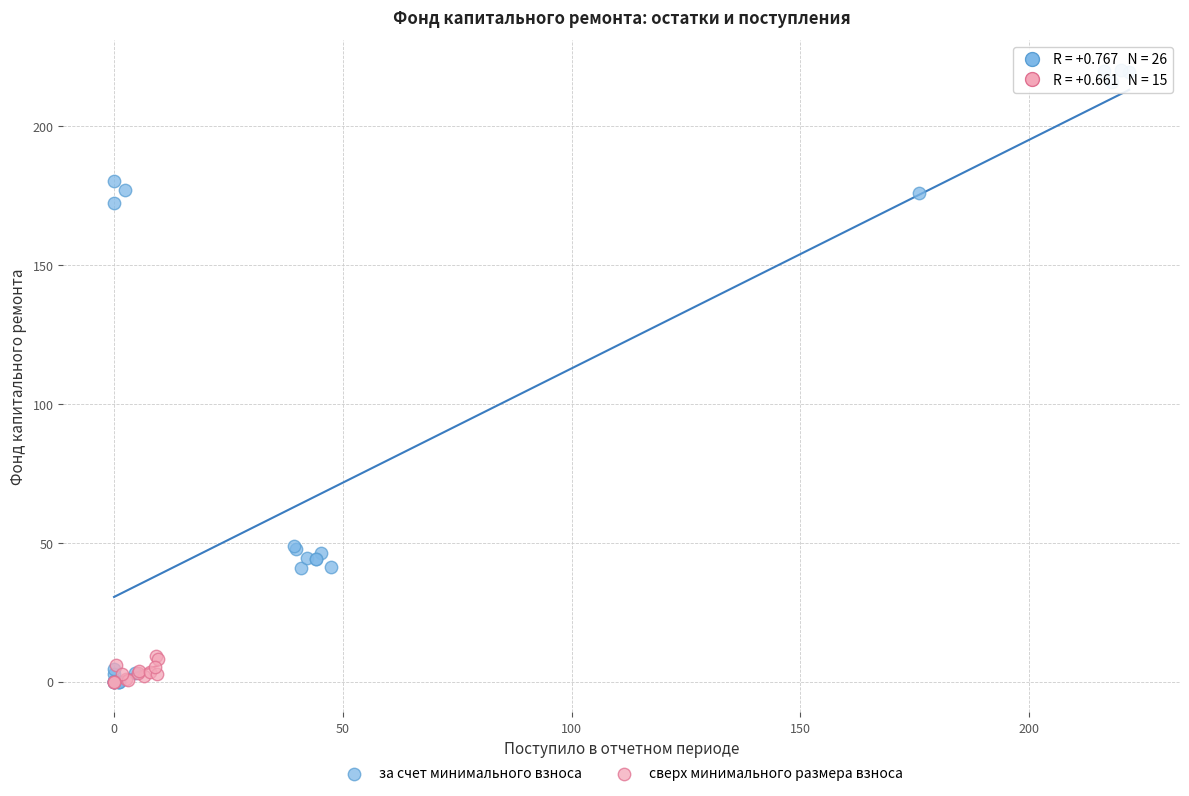

Which series has the widest spread of Y values?

за счет минимального взноса